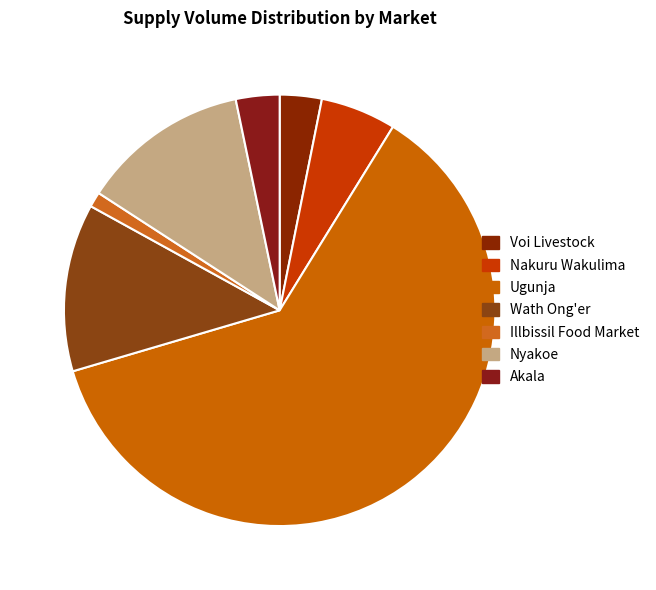

To the nearest percent, what is the average slice percentage?

14%